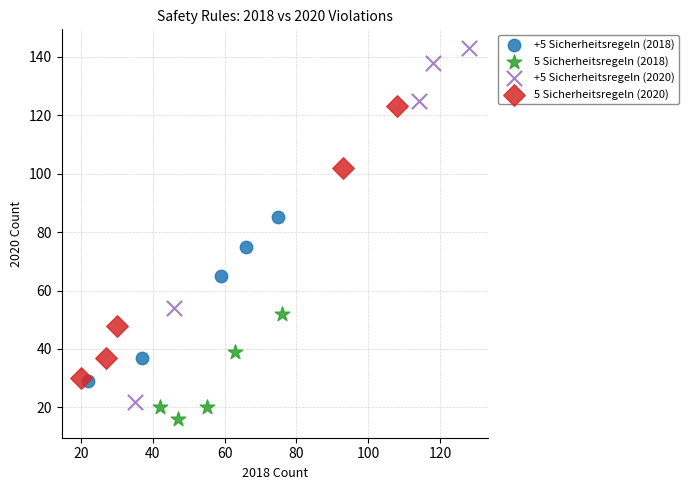

Which series has the widest spread of Y values?

+5 Sicherheitsregeln (2020)